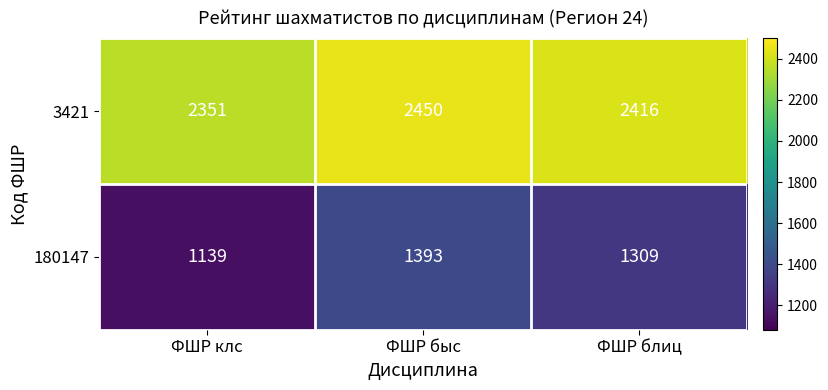

Which category has the lowest value in the 3421 series?

ФШР клс